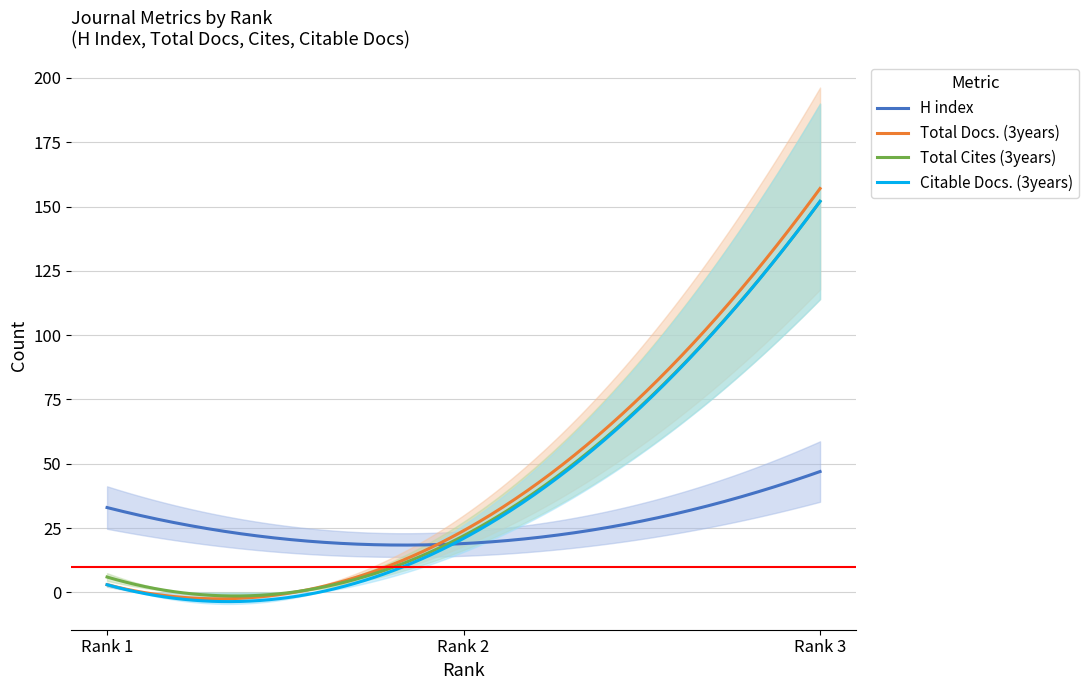

Between Rank 1 and Rank 3, which series saw the biggest shift?

Total Docs. (3years)